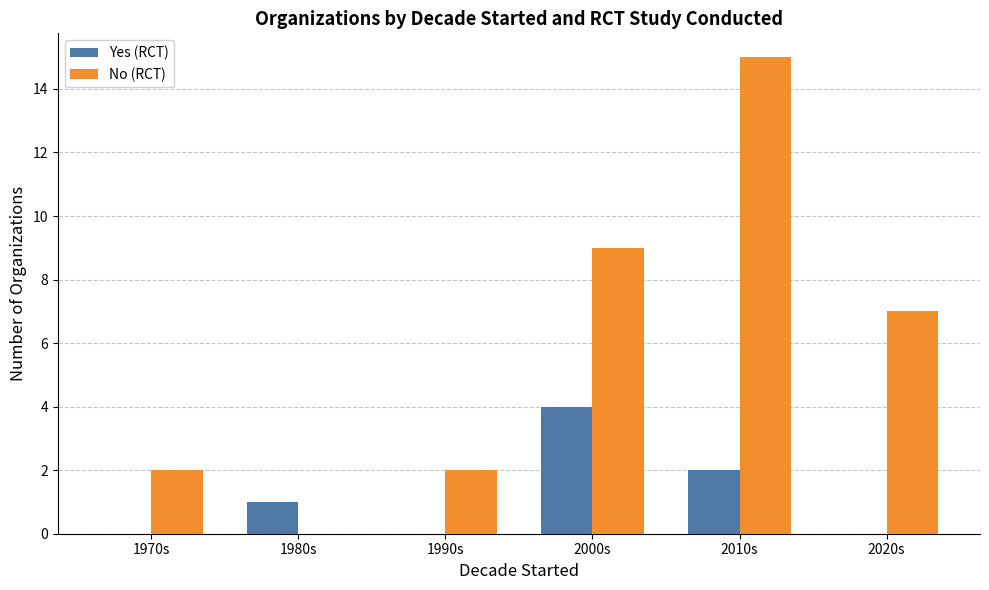

What is the sum of all Yes (RCT) values?

7